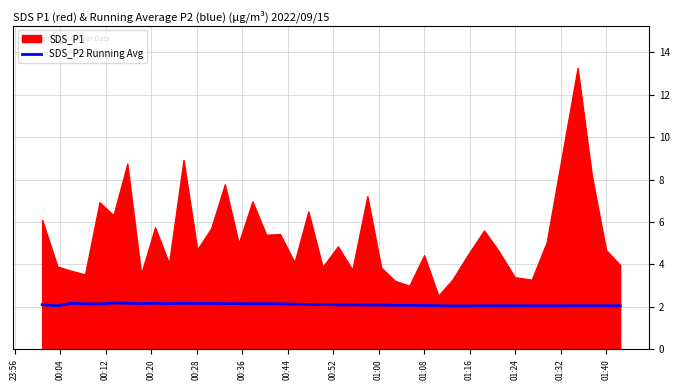

What is the highest value of the SDS_P2 Running Avg series?

2.2